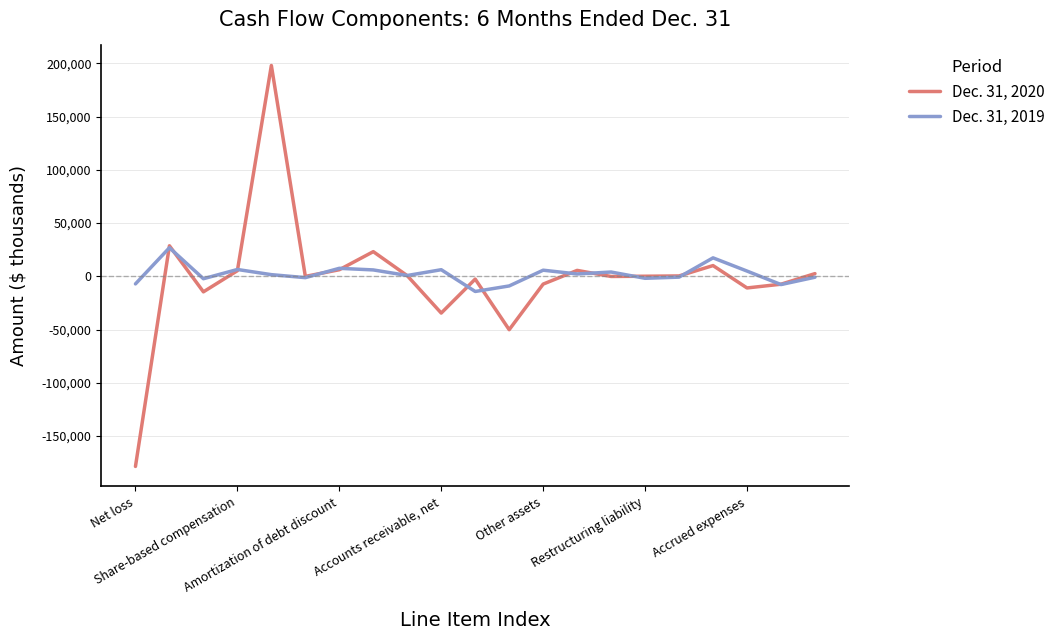

Which series has the largest range (max minus min)?

Dec. 31, 2020